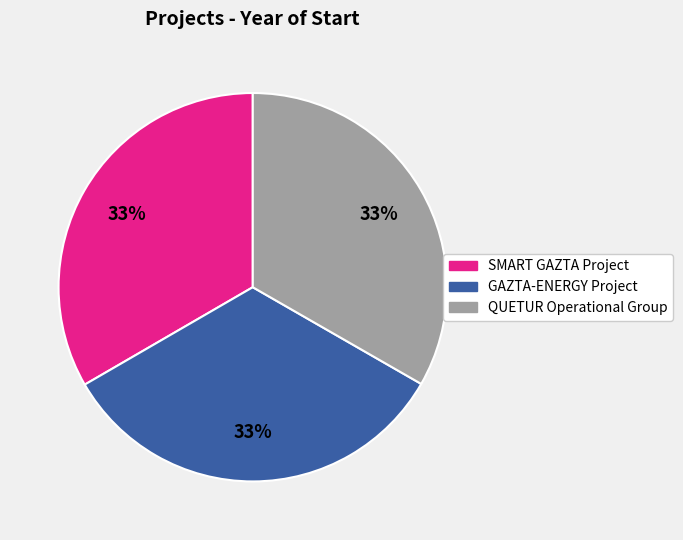

Is the sum of SMART GAZTA Project and GAZTA-ENERGY Project greater than half?

Yes